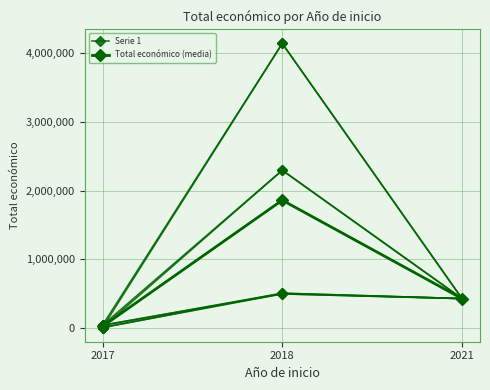

At which label does Serie 1 first exceed 430411?

2018